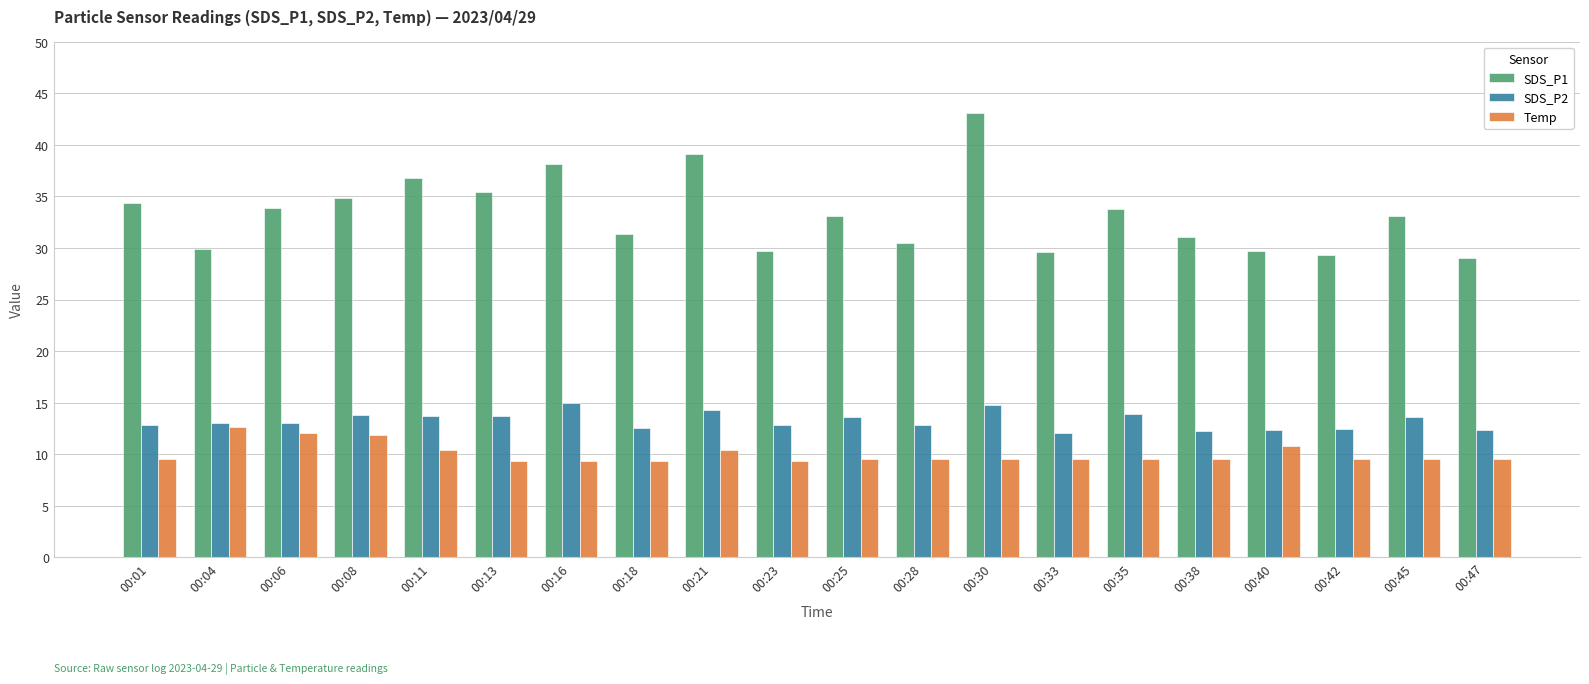

Is the value of SDS_P2 at 00:42 greater than the value of Temp at 00:28?

Yes